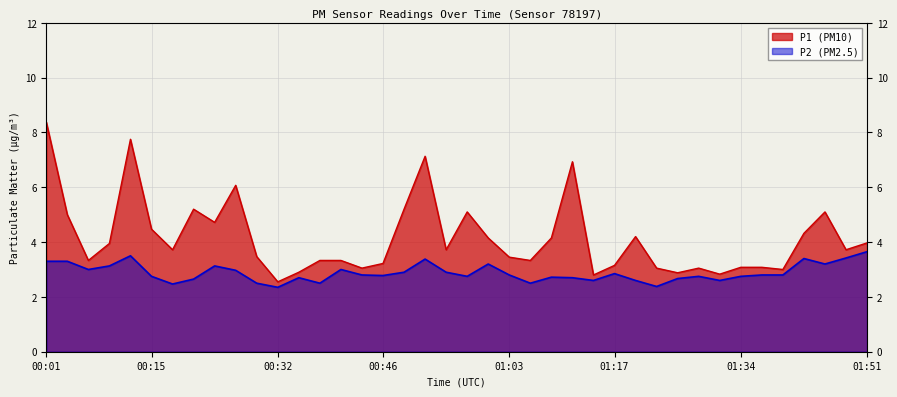

Where does the P1 series first go above 3?

00:01